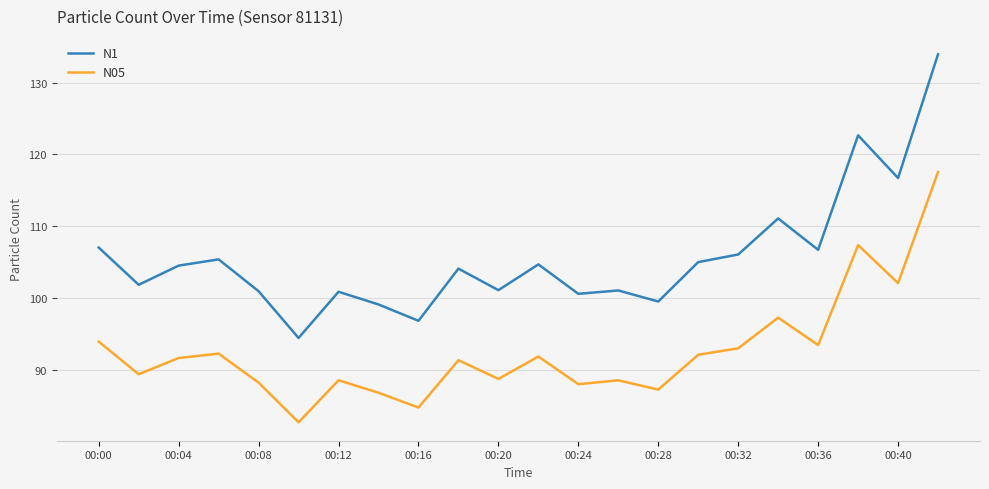

Which series has the widest spread of values?

N1